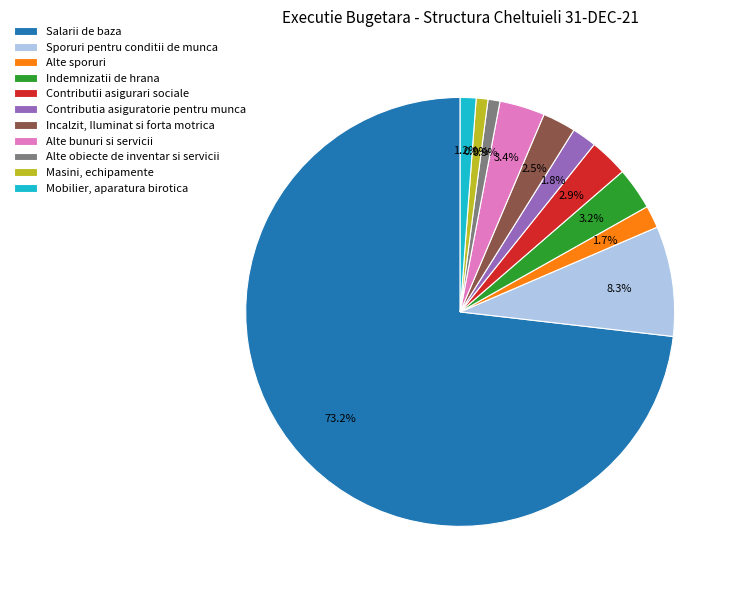

To the nearest percent, what is the combined percentage of Alte bunuri si servicii and Salarii de baza?

77%